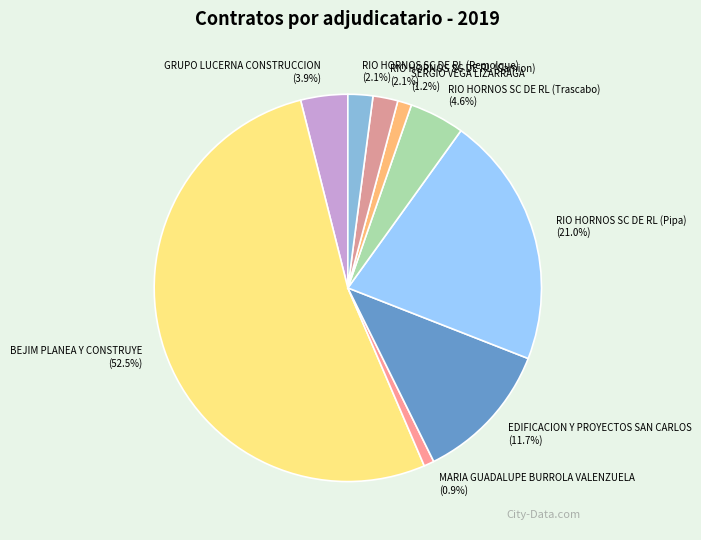

Is it true that MARIA GUADALUPE BURROLA VALENZUELA is 1% of the pie?

True